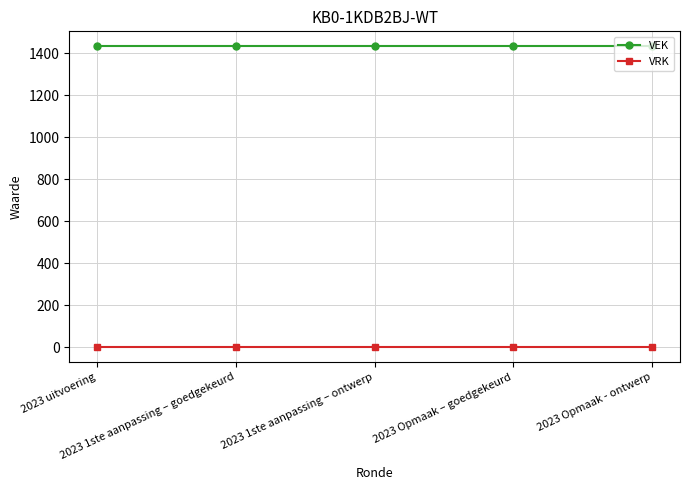

What is the average value of the VEK series?

1434